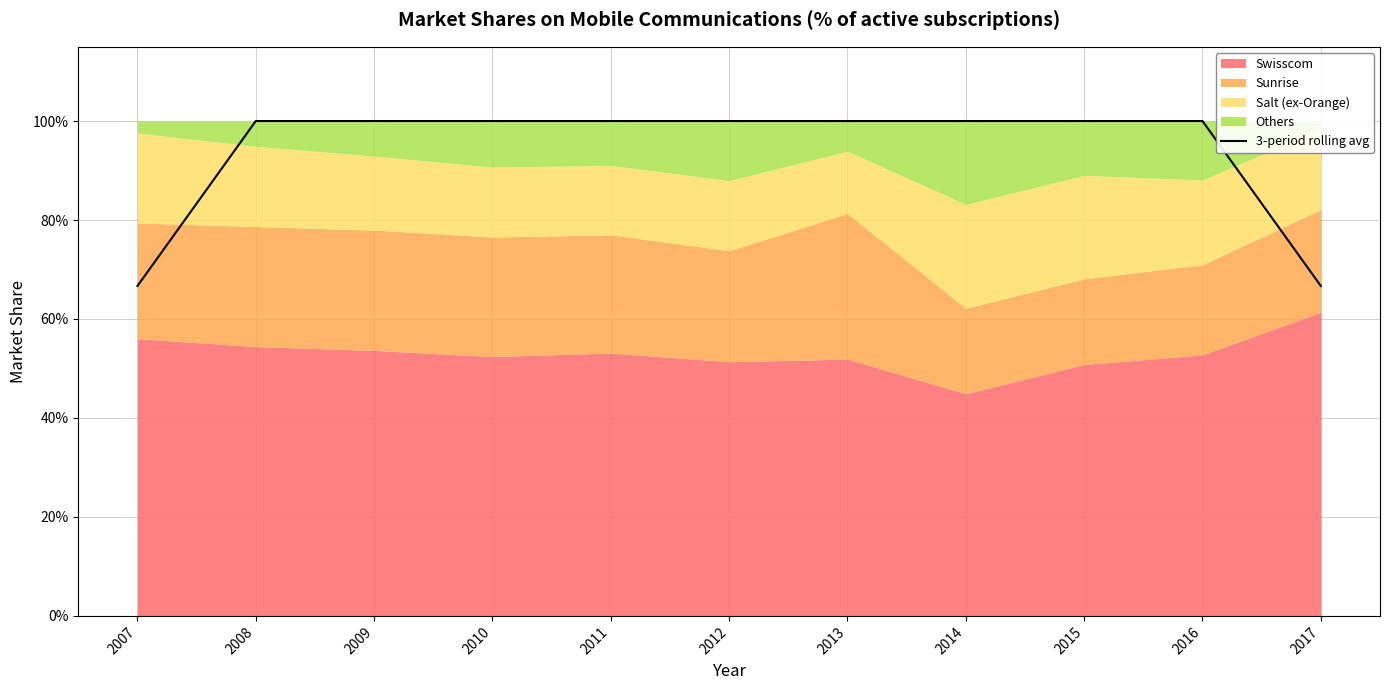

Reading left to right, transcribe all the data shown in this chart.

0.7	1.0	1.0	1.0	1.0	1.0	1.0	1.0	1.0	1.0	0.7